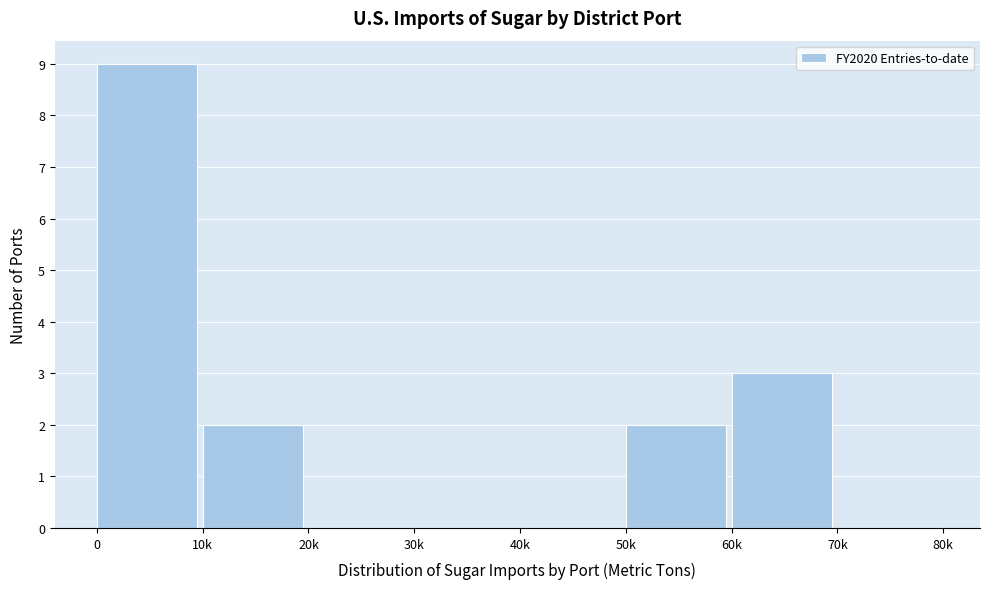

Reading left to right, what are all the values shown in this chart?

0=9	10k=2	20k=0	30k=0	40k=0	50k=2	60k=3	70k=0